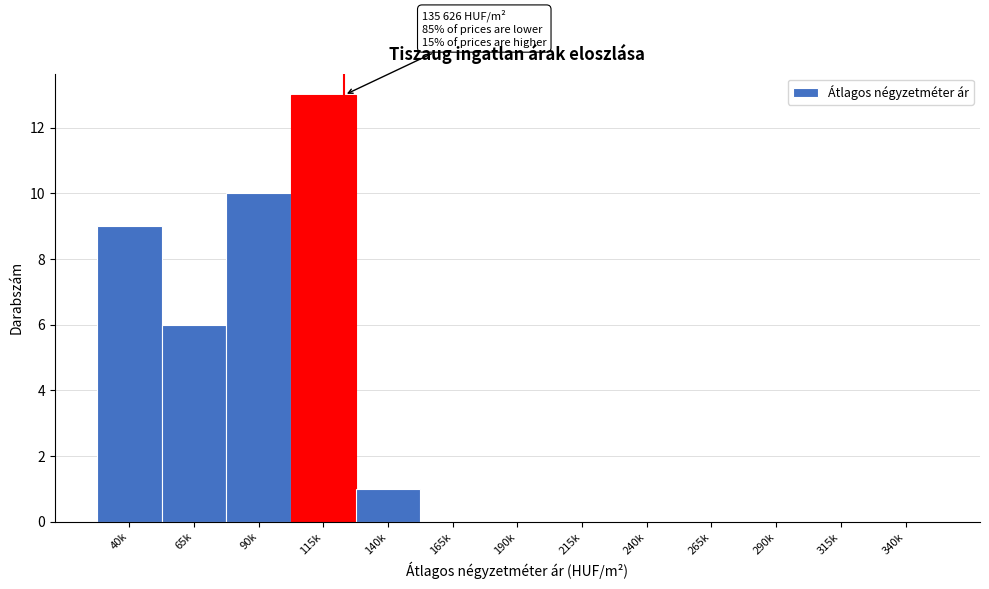

Reading right to left, extract all data points from this chart.

340k=0	315k=0	290k=0	265k=0	240k=0	215k=0	190k=0	165k=0	140k=1	115k=13	90k=10	65k=6	40k=9